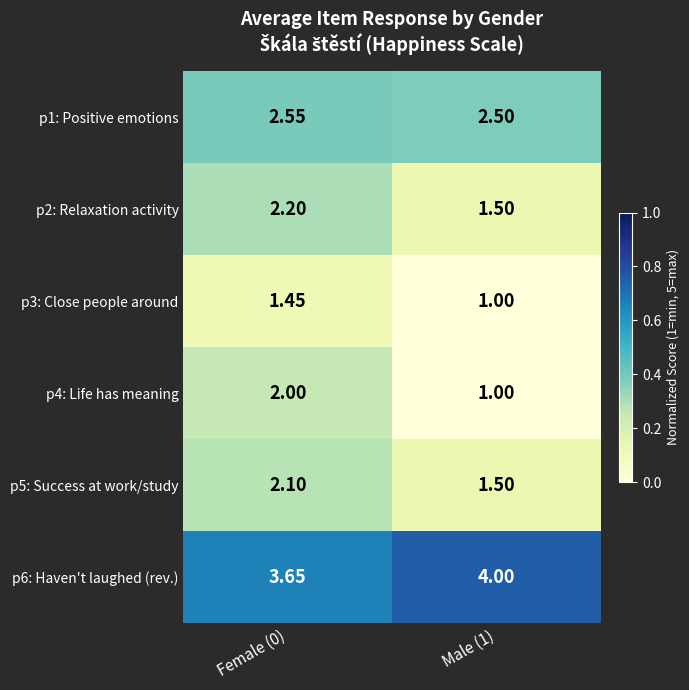

How many categories are shown in the chart?

2